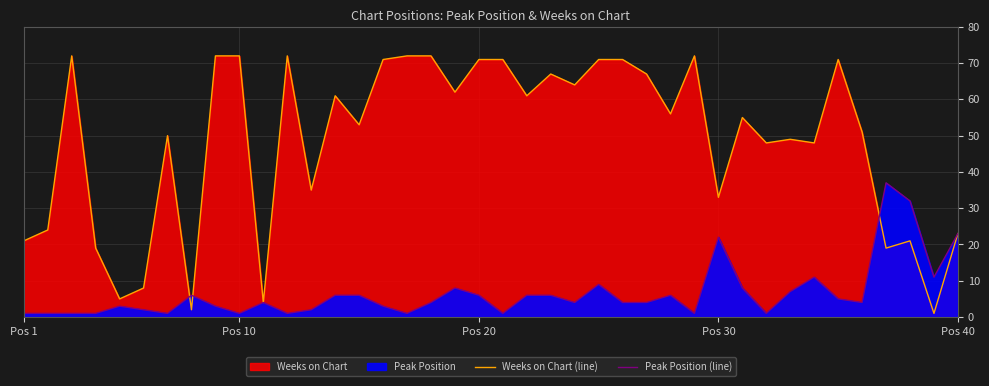

What is the difference between the second highest and second lowest values in the Weeks on Chart (line) series?

70